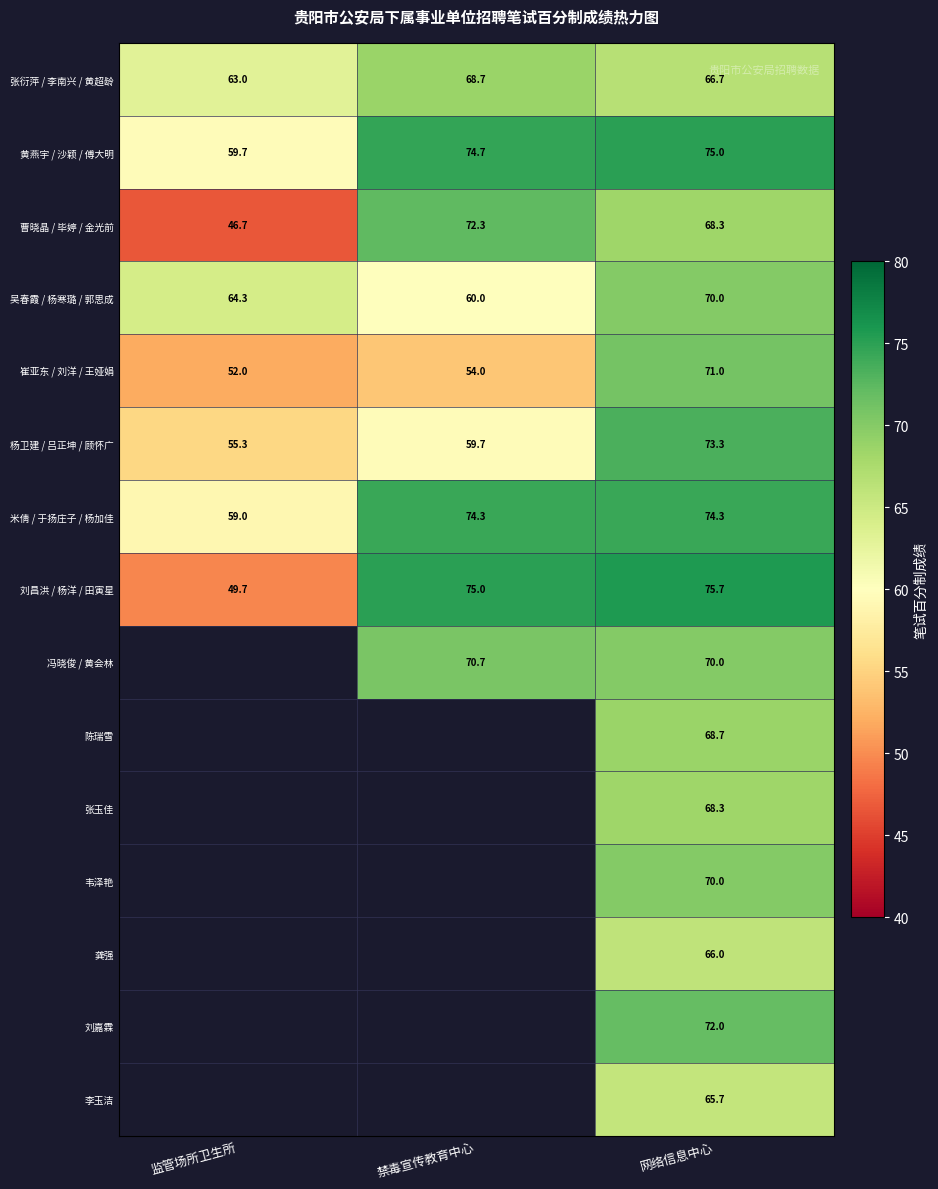

Where is 黄燕宇 / 沙颖 / 傅大明 nearest to the value 67?

监管场所卫生所